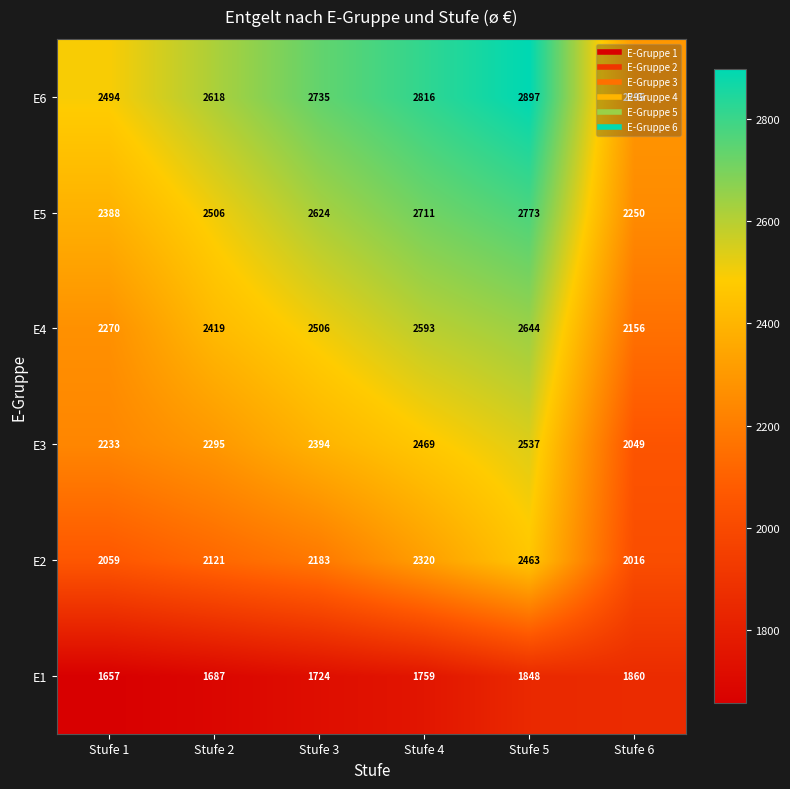

What is the smallest value displayed?

1657